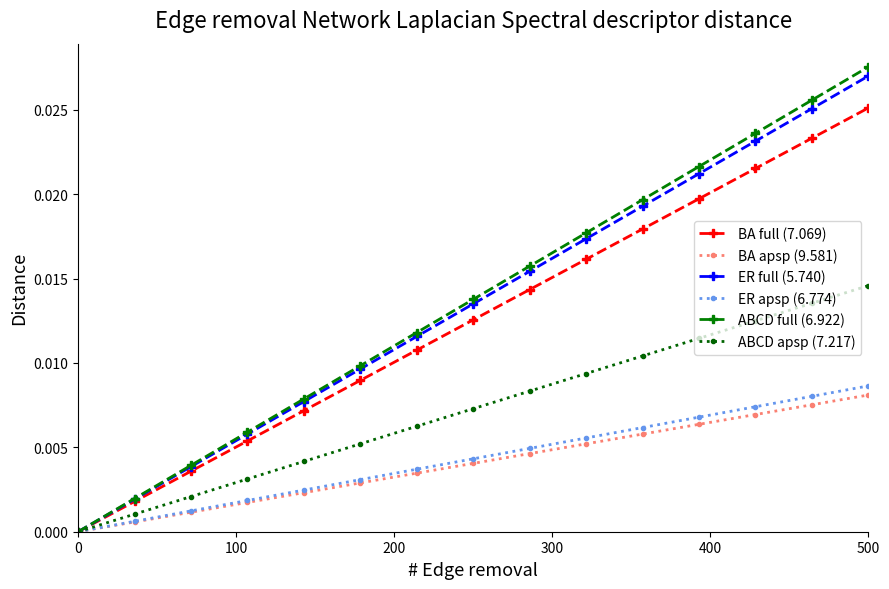

True or false: ER apsp (6.774) has more than 0 interior local peaks.

False